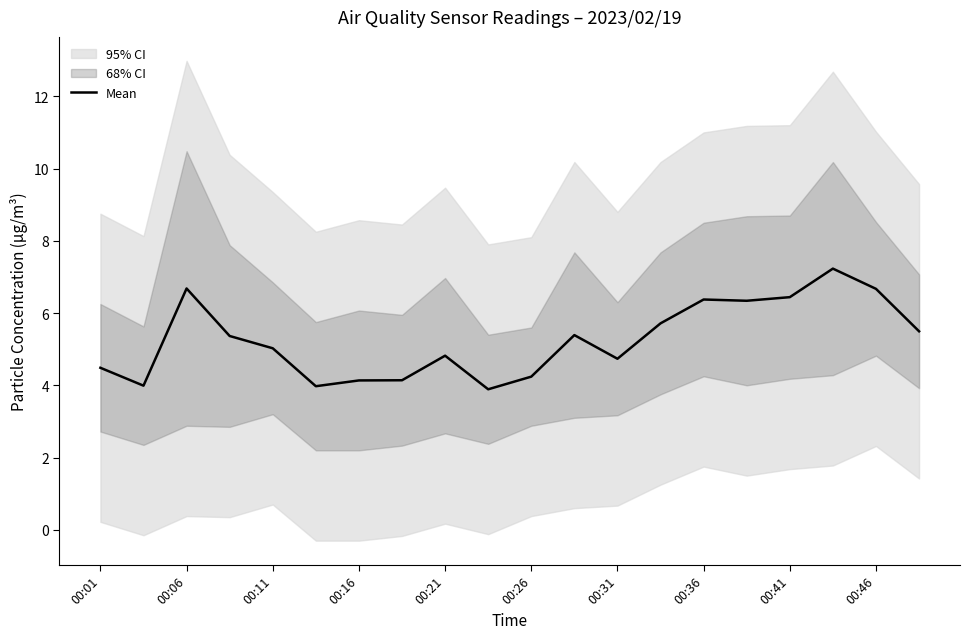

True or false: Mean has a value of 1.6 at 00:26.

False